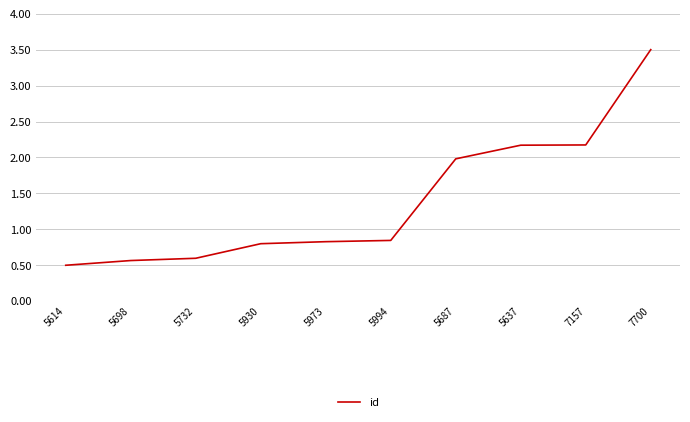

Which label corresponds to the largest value in the chart?

7700